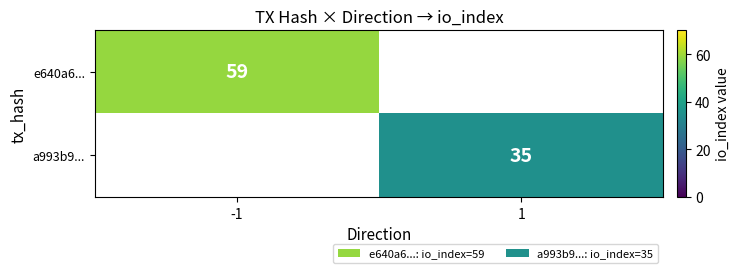

The value of a993b9... at 1 is 52. True or false?

False